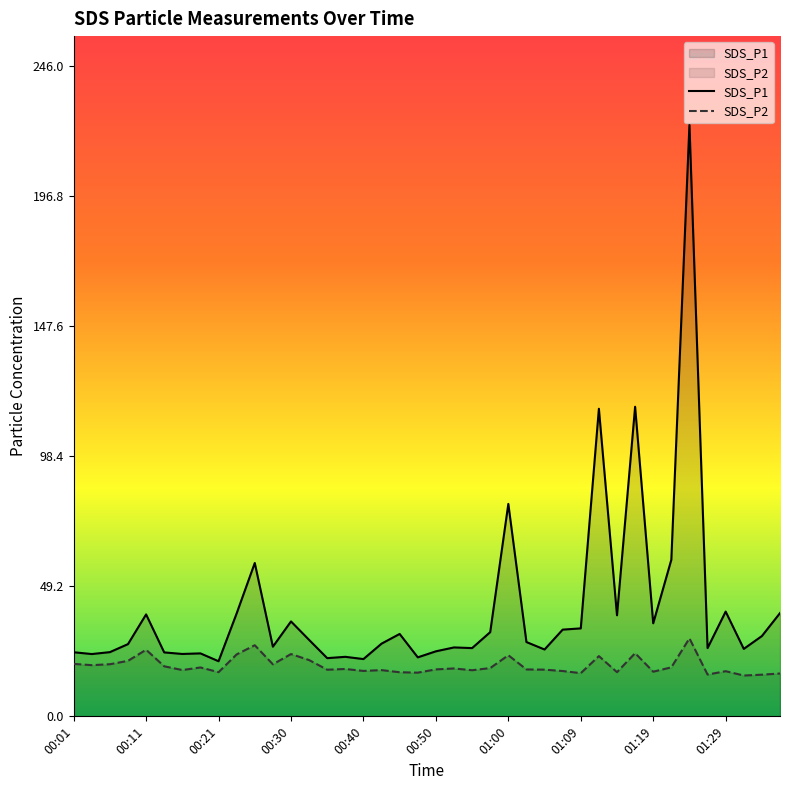

What is the value of the SDS_P2 point at the 16th from the left?

17.9